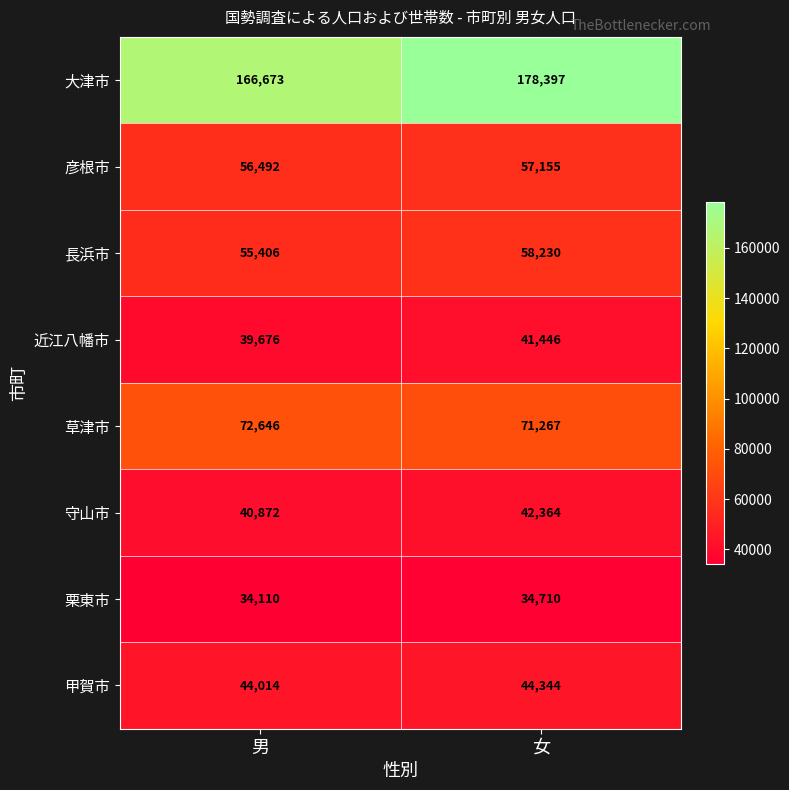

Between 男 and 女, which series saw the biggest shift?

大津市